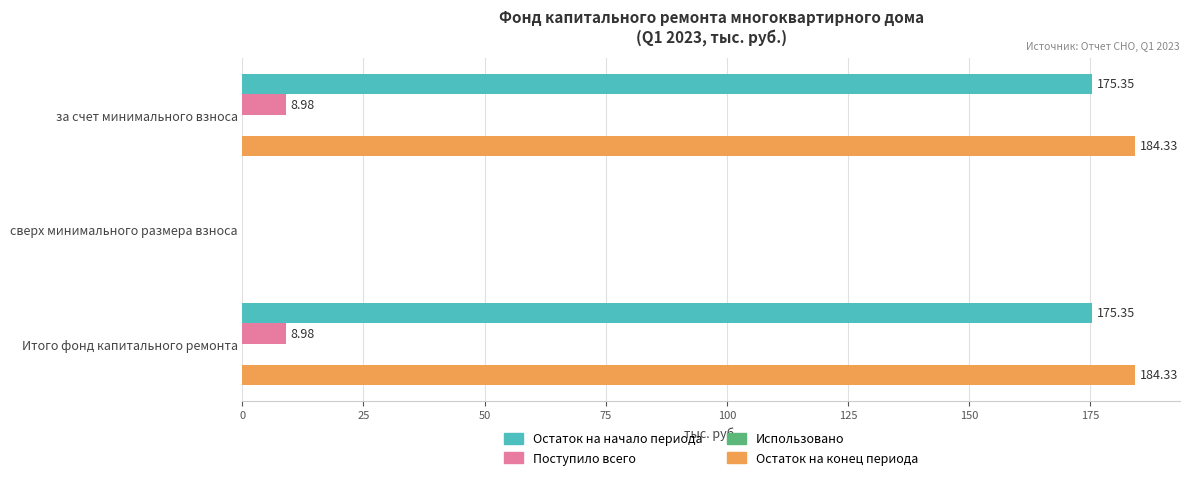

Which series has the largest total across all categories?

Остаток на конец периода